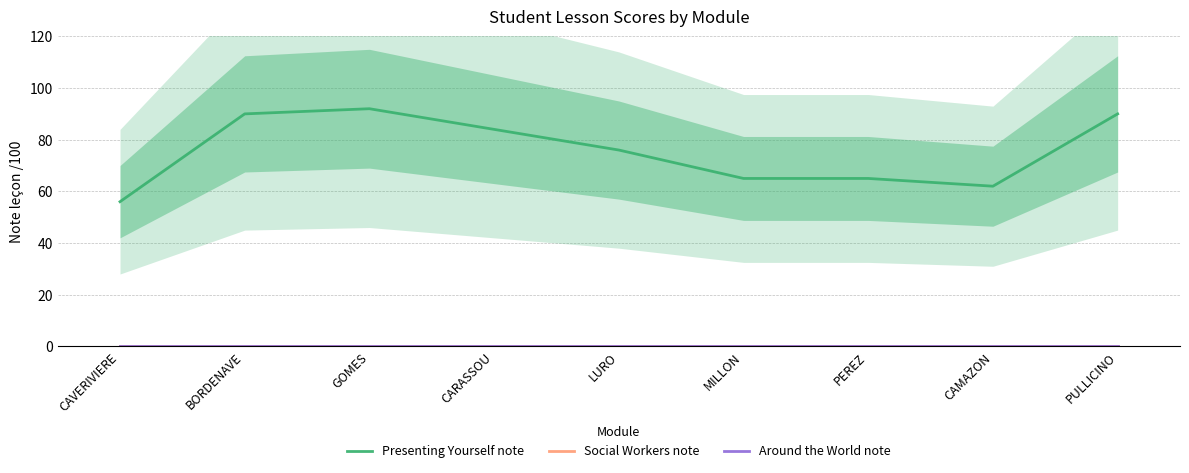

How many lines are shown in the chart?

3